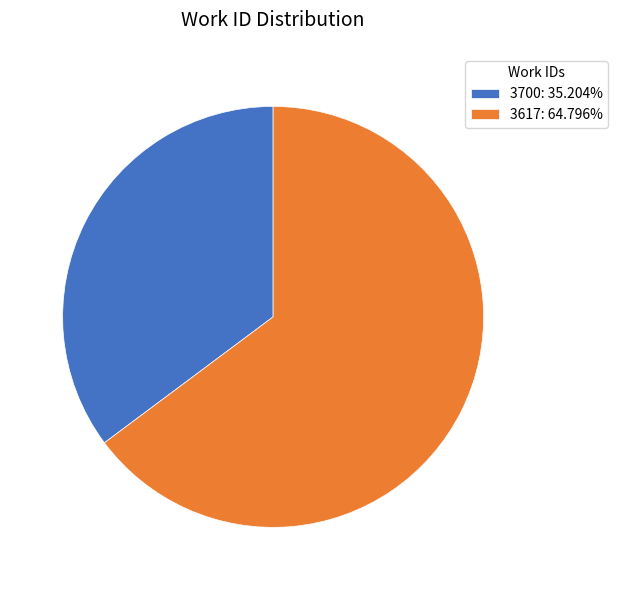

Is there a majority slice in this chart?

Yes